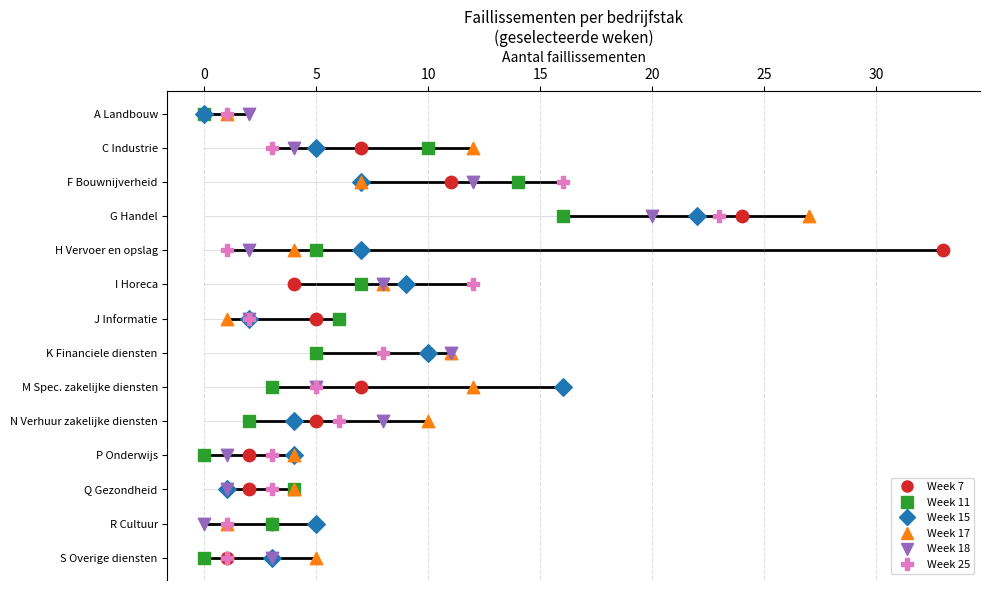

What are all the series names shown in the legend?

Week 7, Week 11, Week 15, Week 17, Week 18, Week 25